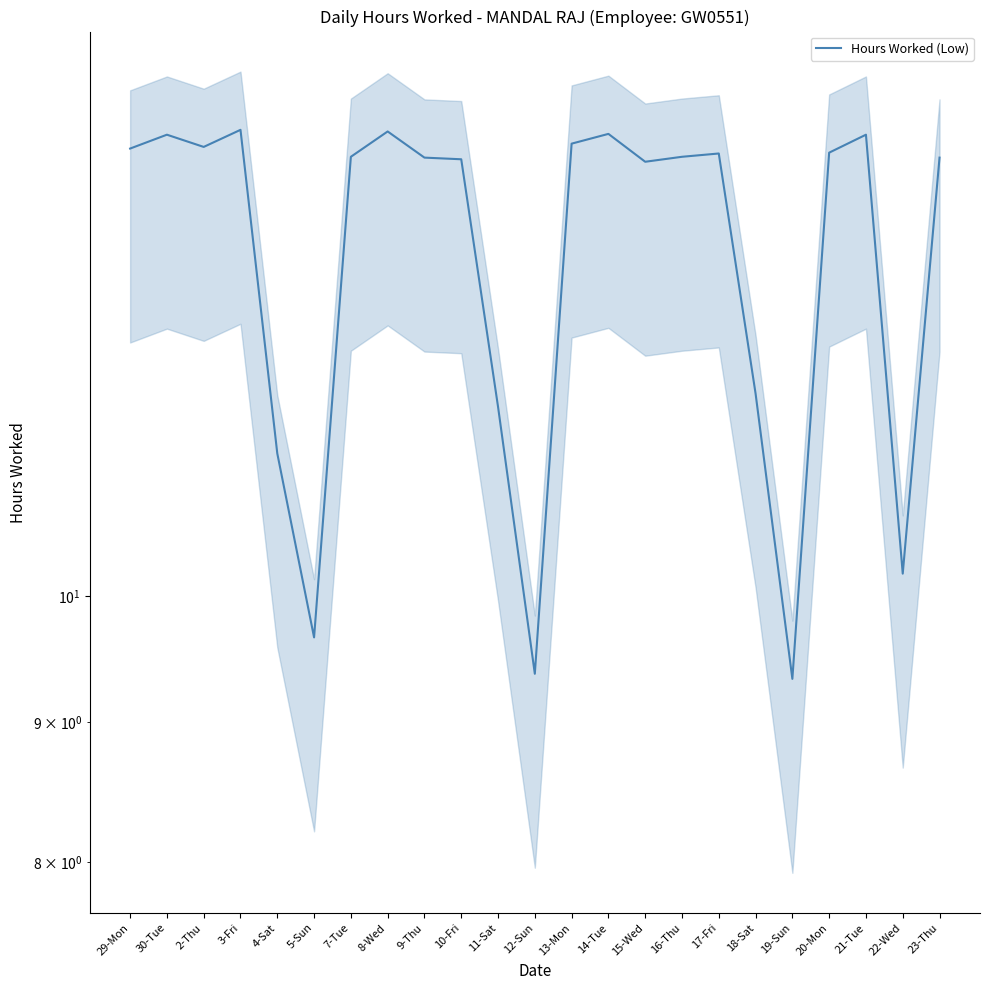

What is the value of the 21st point from the left?

14.7